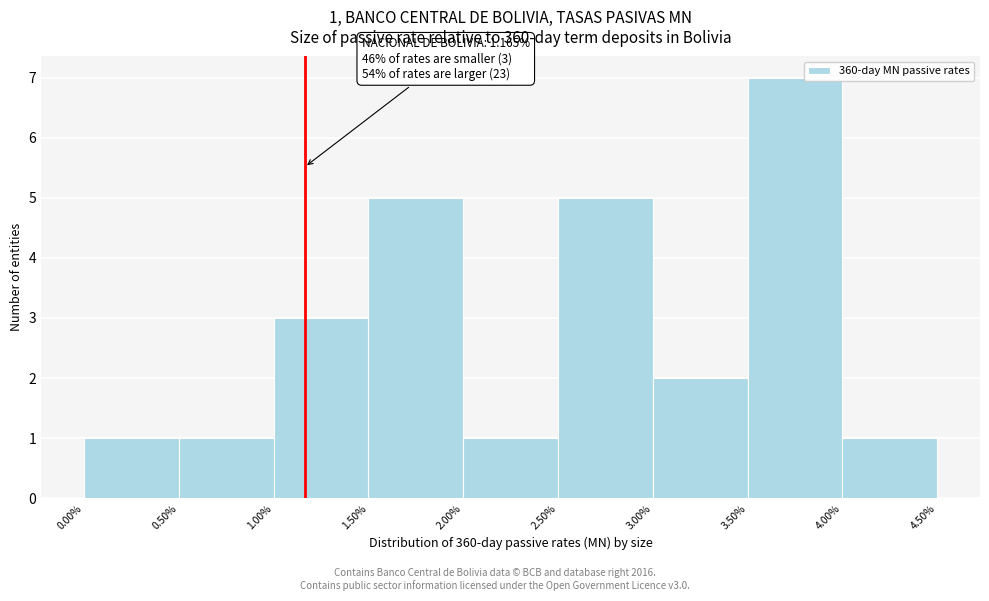

Which range on the x-axis has the tallest bar?

3.50% to 4.00%